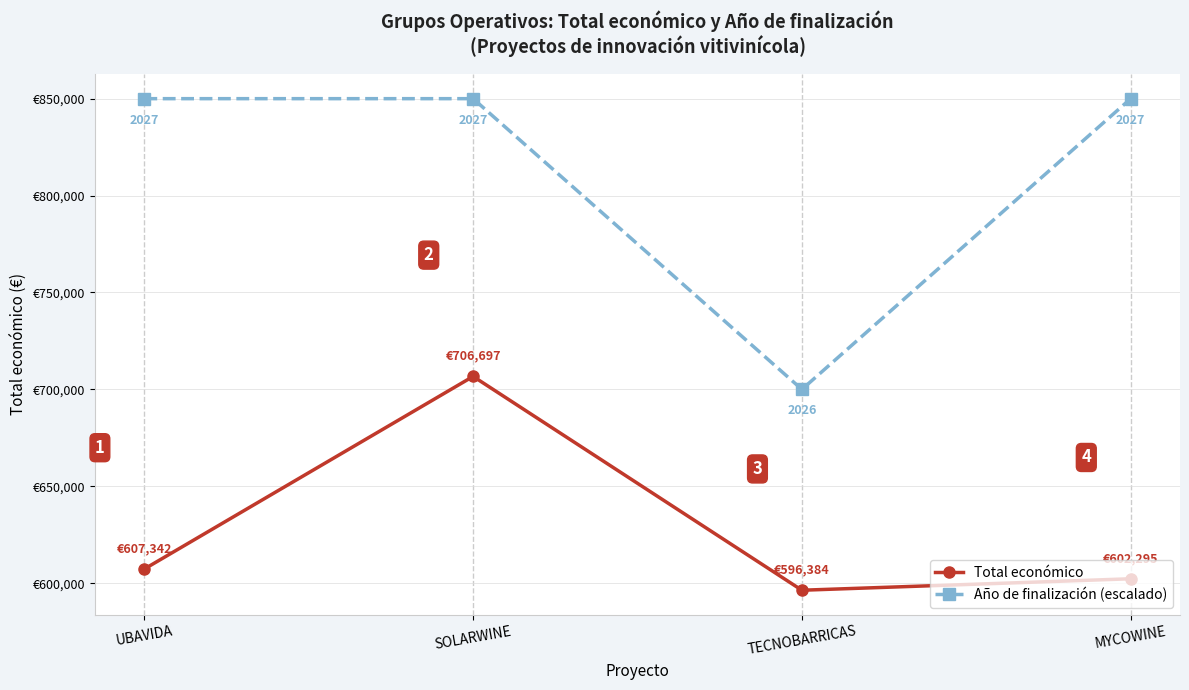

What is the difference between the highest and lowest values at SOLARWINE?

143303.0